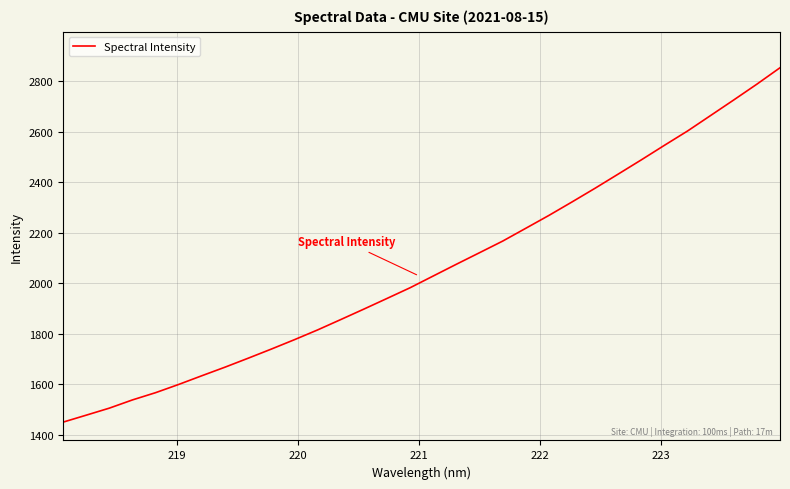

Reading left to right, what are all the values shown in this chart?

1449.9	1477.5	1505.4	1538.0	1566.7	1599.4	1633.9	1667.8	1703.2	1739.4	1776.6	1815.3	1856.3	1897.7	1939.9	1982.4	2028.9	2075.4	2121.1	2167.0	2217.8	2268.7	2322.1	2376.5	2432.5	2488.8	2546.5	2603.1	2664.6	2726.1	2788.5	2853.5